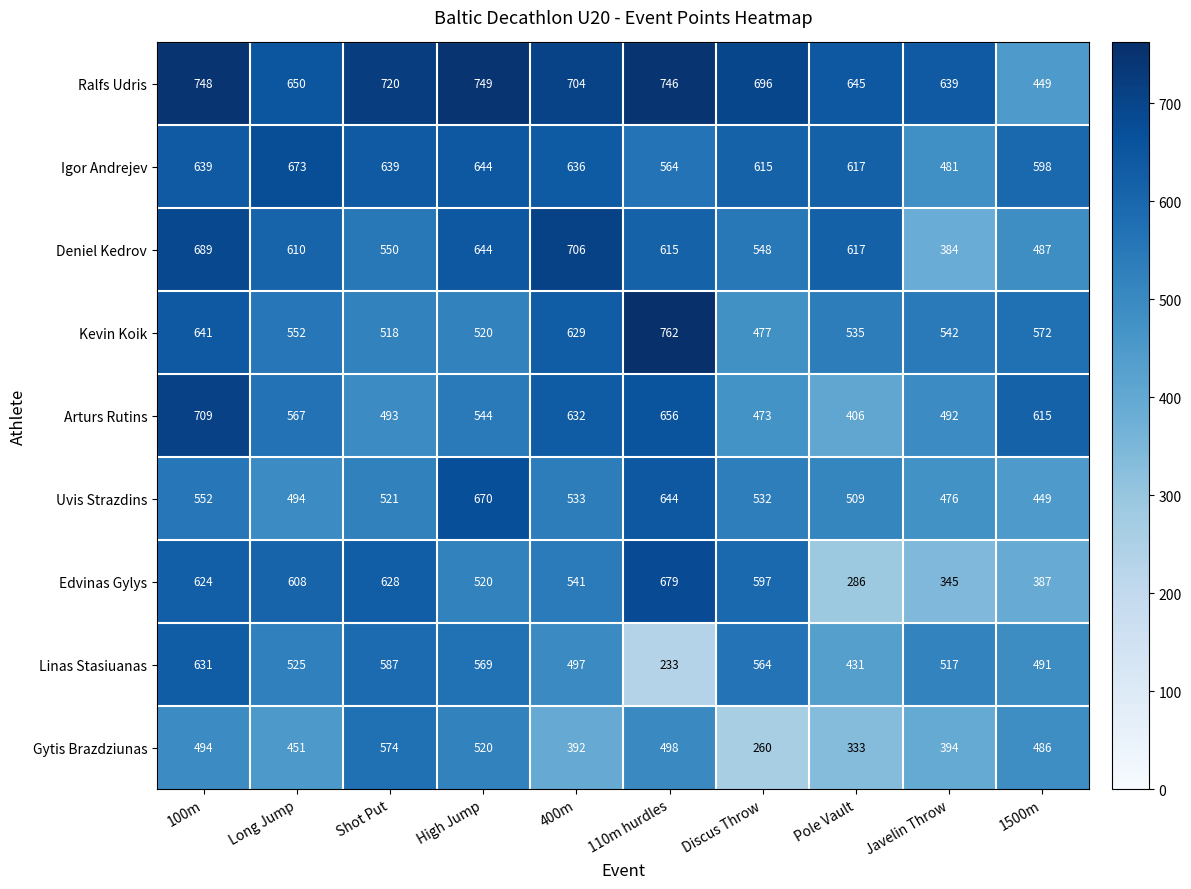

What is the difference between the highest and lowest values at 1500m?

228